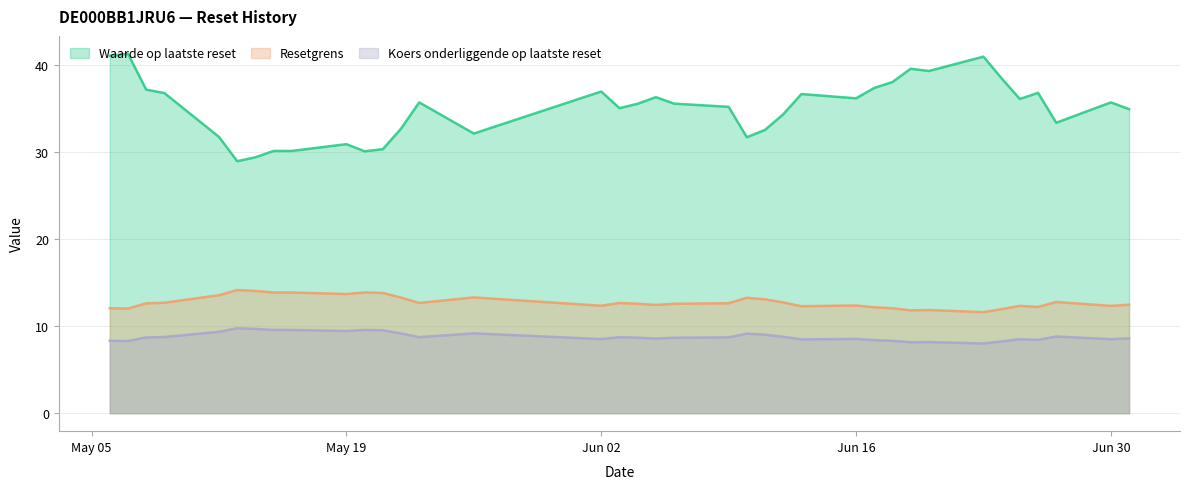

True or false: Koers onderliggende op laatste reset and Resetgrens intersect in this chart.

False